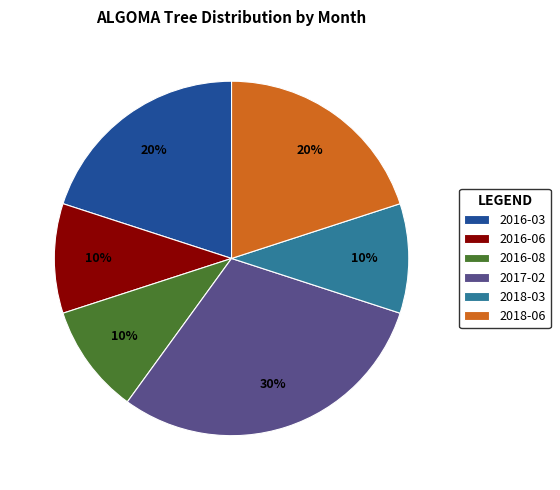

True or false: 2016-03 accounts for 20% of the total.

True